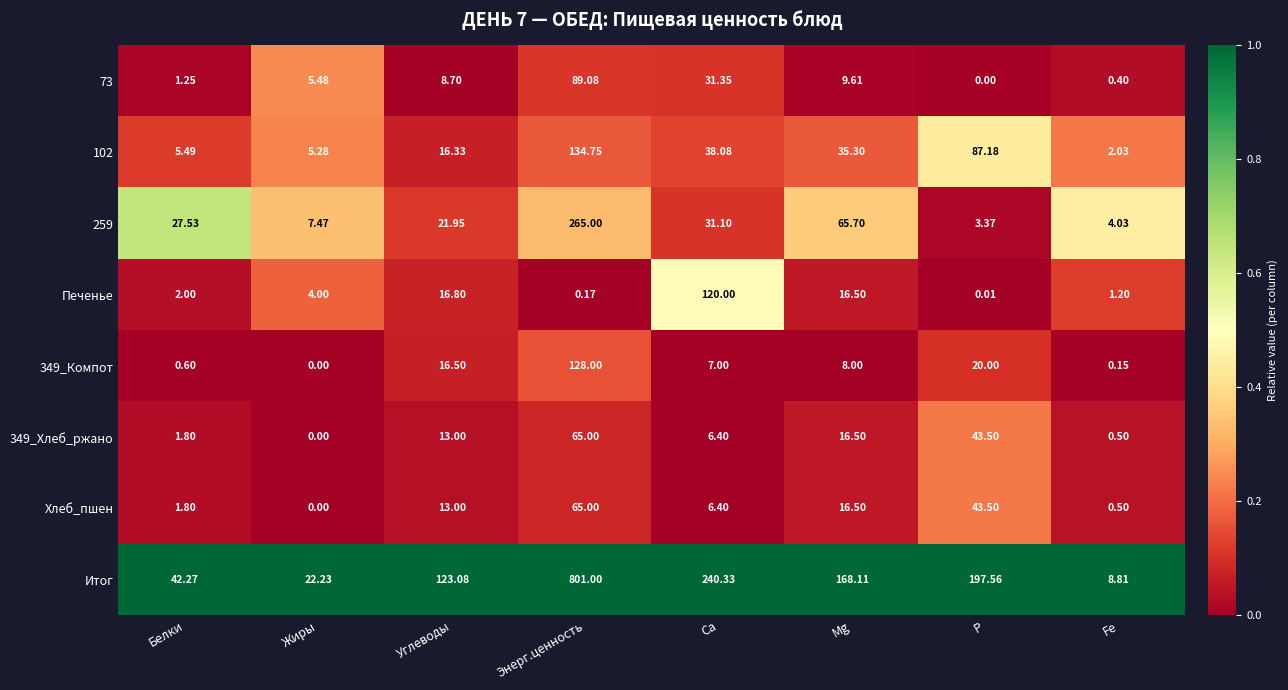

Which series changed the most between Ca and P?

Печенье